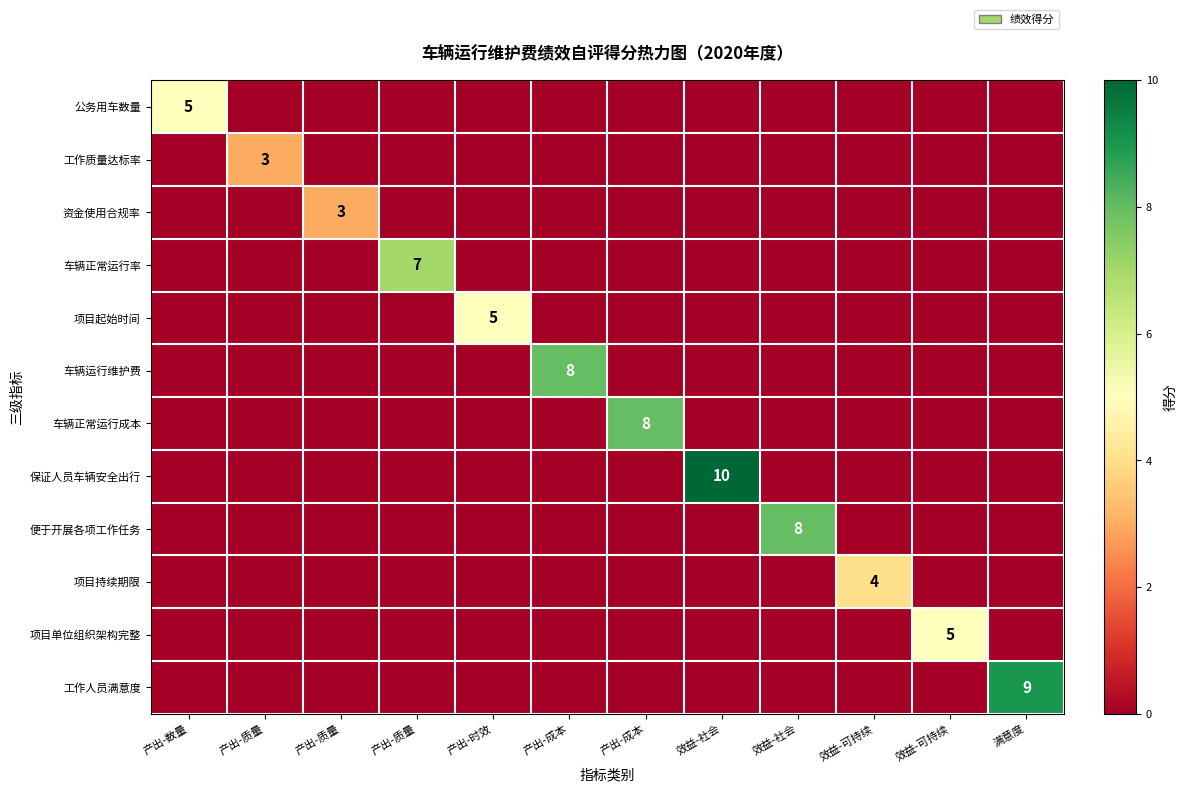

At which category is the sum across all series the highest?

效益-社会